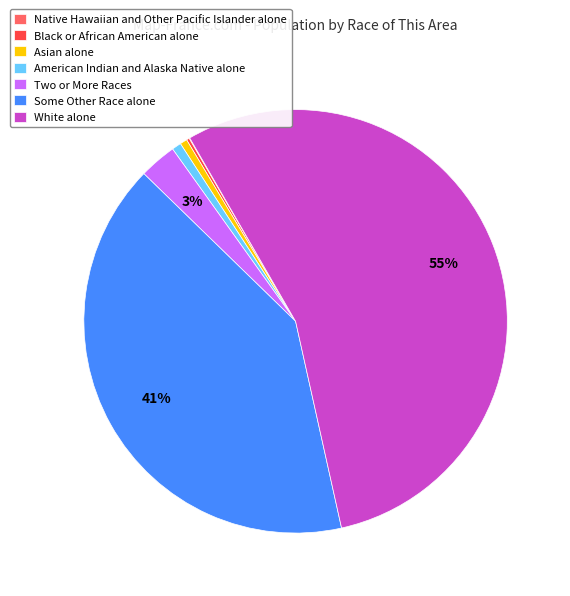

What is the largest slice in the pie chart?

White alone